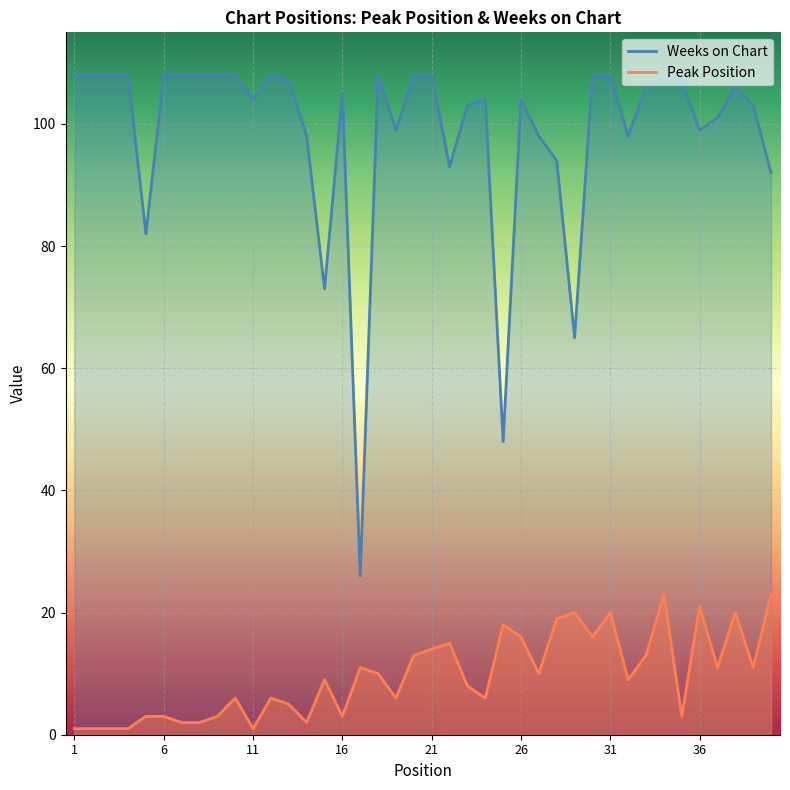

True or false: Weeks on Chart and Peak Position intersect in this chart.

False